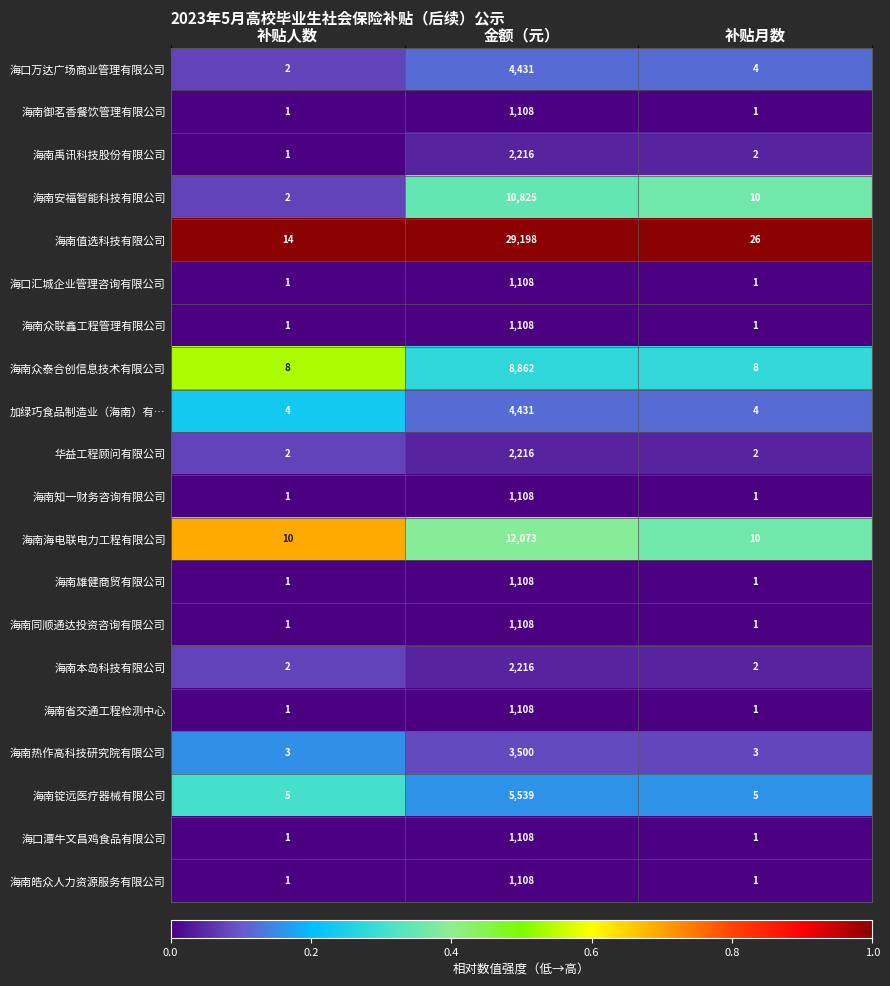

Is the value of 海南皓众人力资源服务有限公司 at 补贴人数 greater than the value of 海口潭牛文昌鸡食品有限公司 at 金额（元）?

No